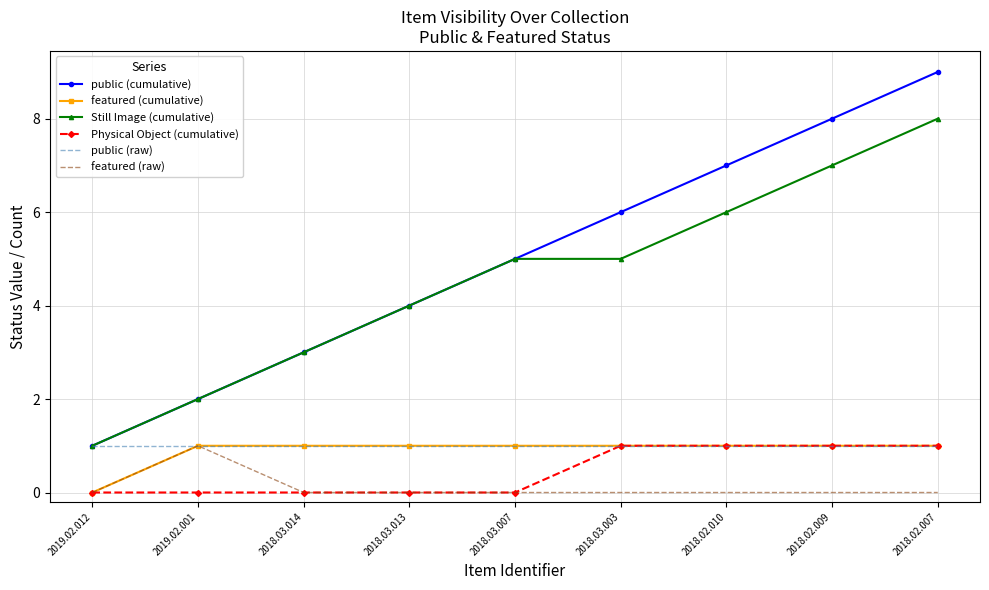

Which series has the largest range (max minus min)?

public (cumulative)